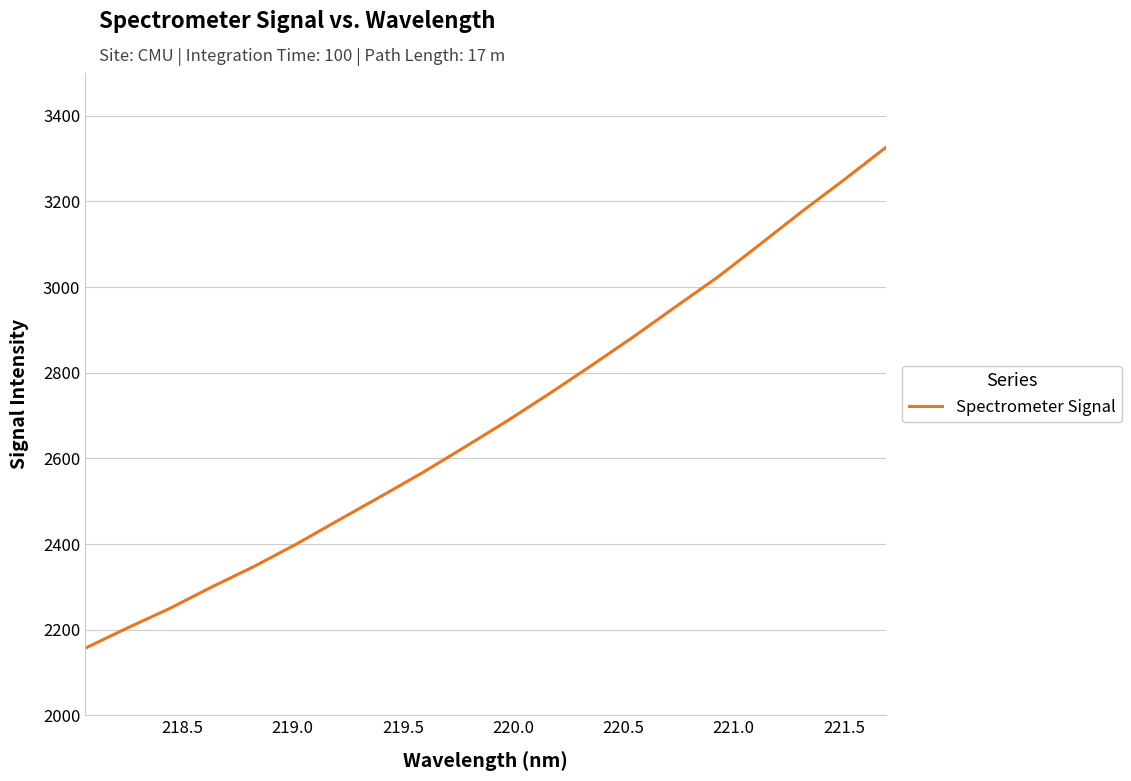

What is the difference between the maximum and minimum values?

1169.7